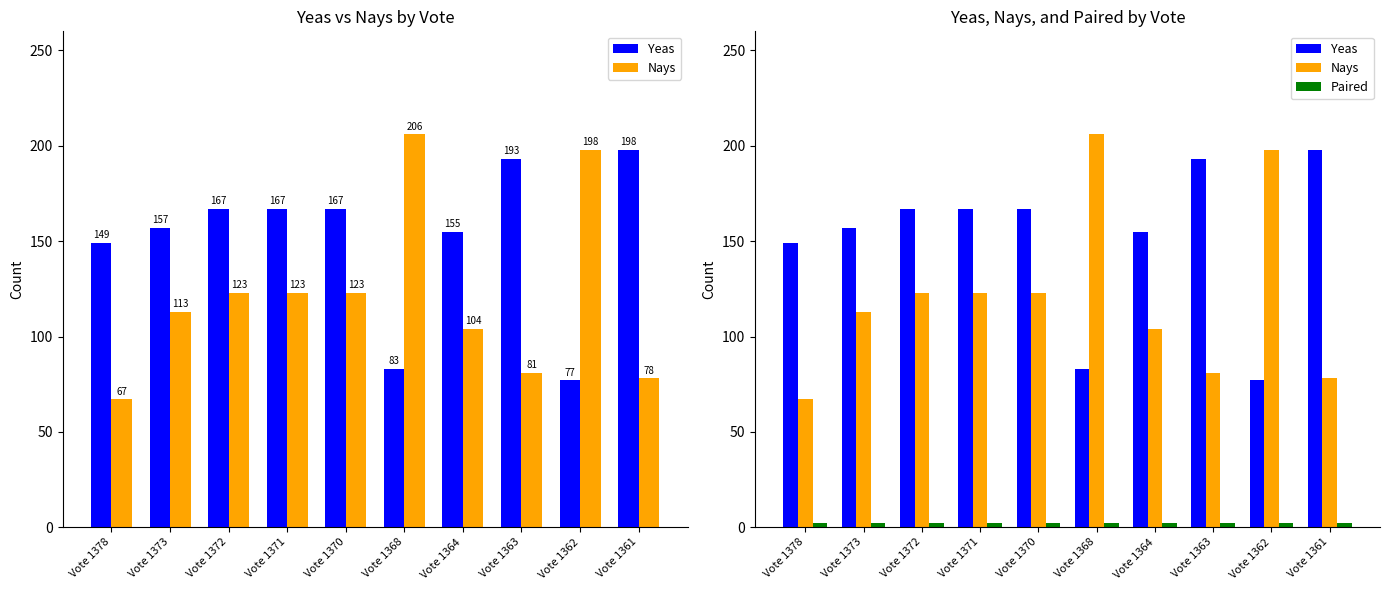

Where does the Nays series first go above 123?

Vote 1368